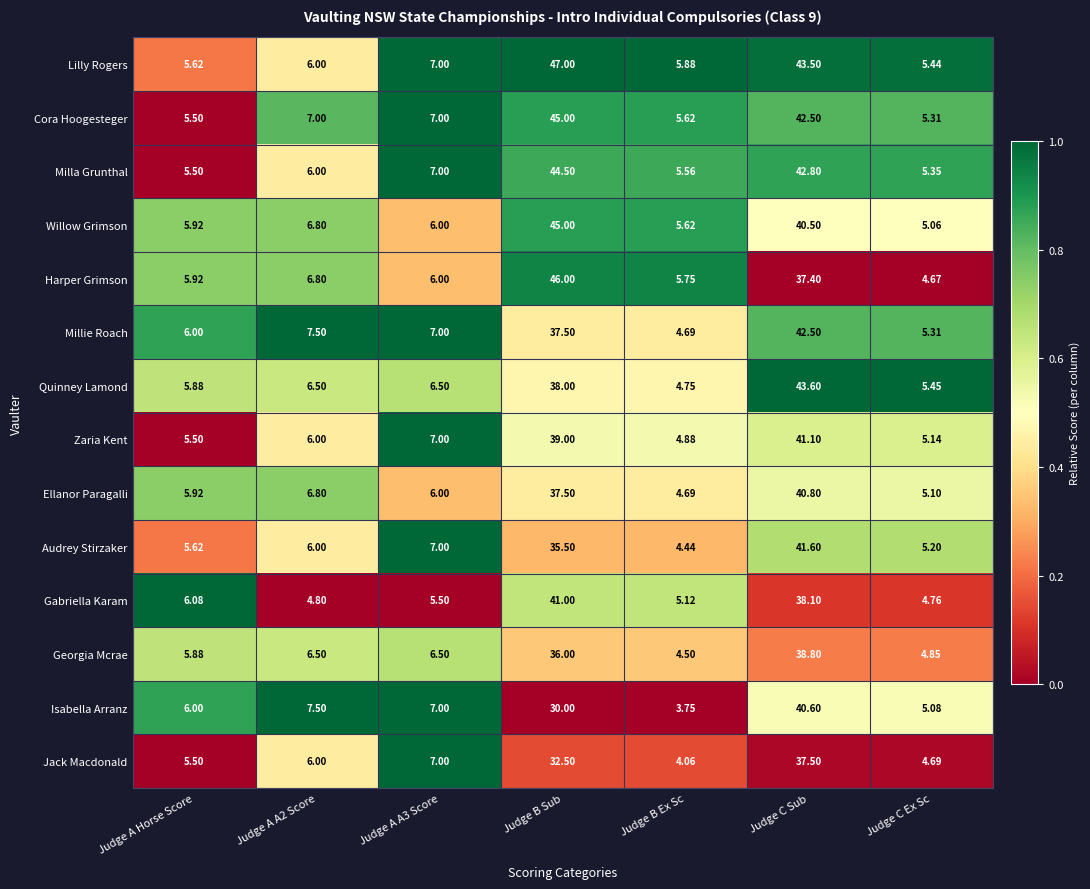

At which category is the sum across all series the highest?

Judge C Sub